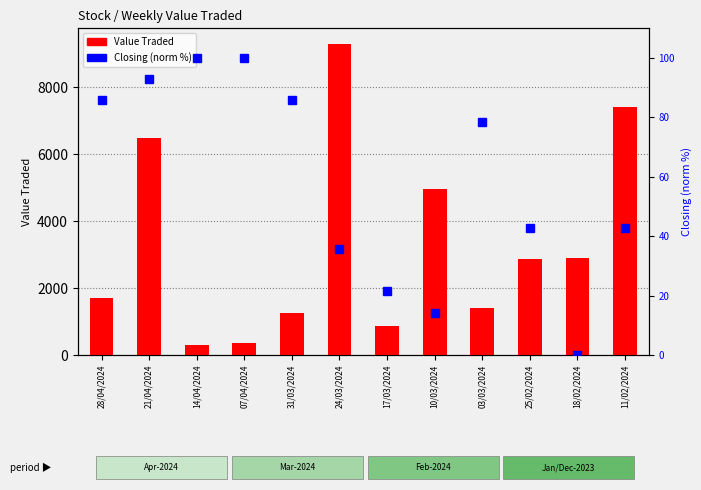

At which label does Closing (norm %) reach its minimum?

18/02/2024